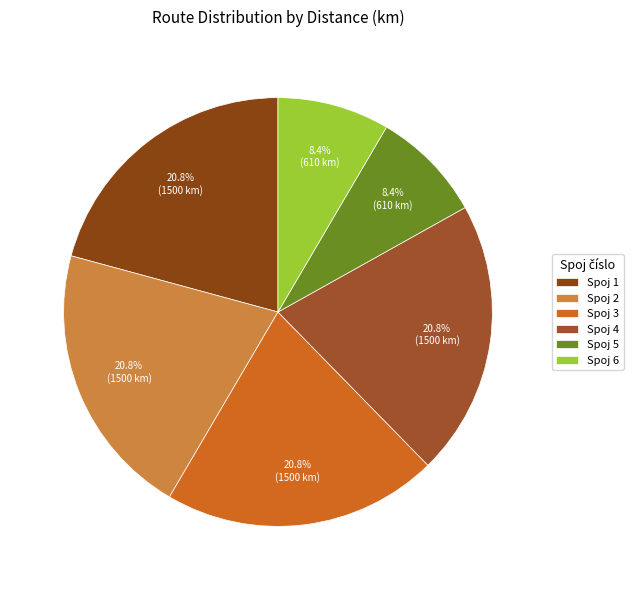

How many segments does this pie chart have?

6